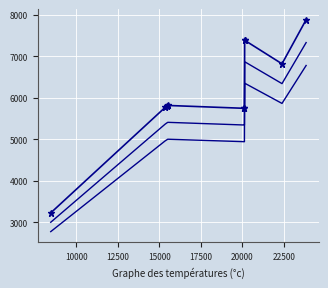

Reading left to right, extract all data points from this chart.

work_id: 3224.0	5767.0	5801.0	5813.0	5744.0	5744.0	7382.0	7382.0	6816.0	7879.0
work_id_lower: 2998.3	5363.3	5394.9	5406.1	5341.9	5341.9	6865.3	6865.3	6338.9	7327.5
work_id_min: 2772.6	4959.6	4988.9	4999.2	4939.8	4939.8	6348.5	6348.5	5861.8	6775.9